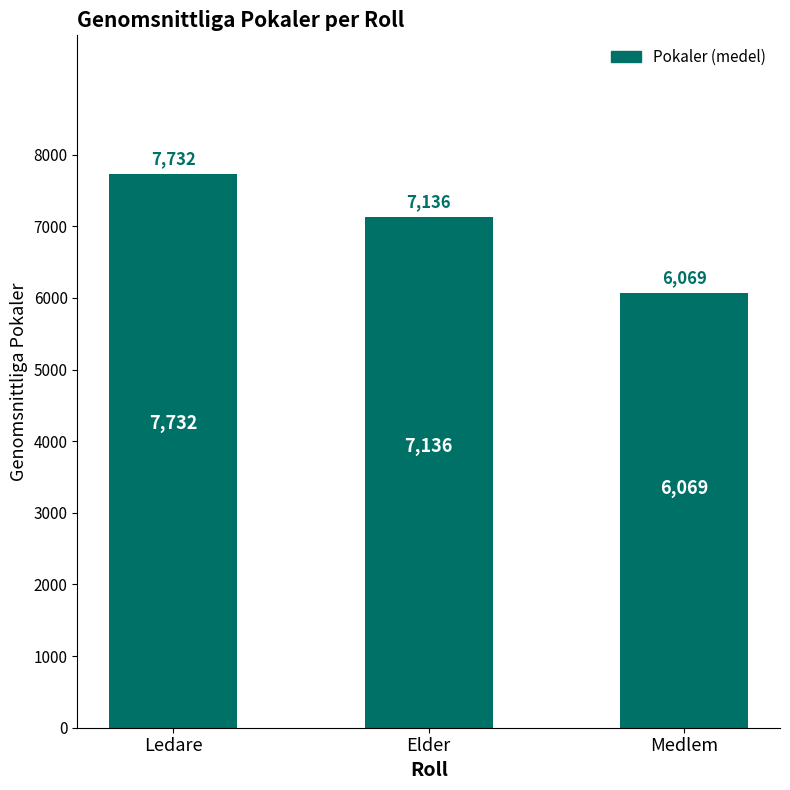

What is the value of the 3rd bar from the left?

6069